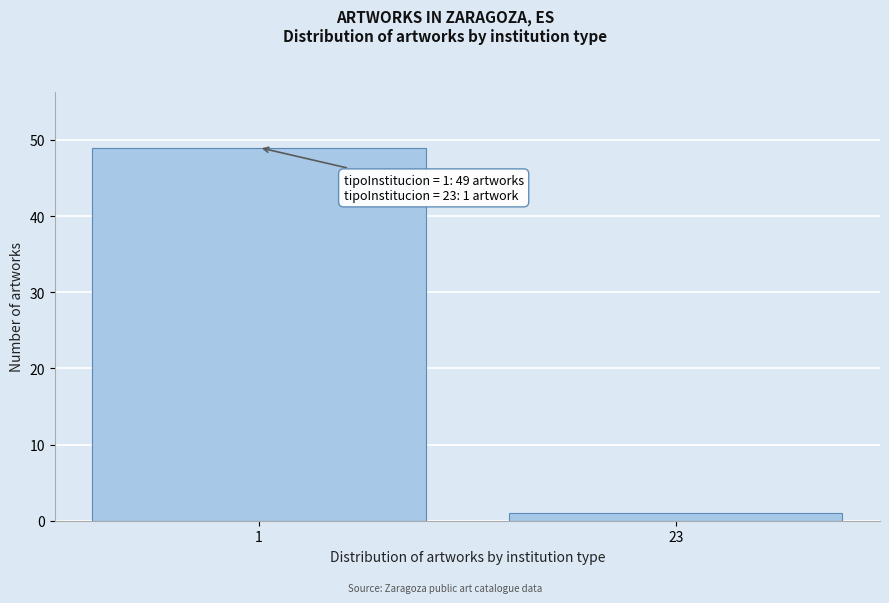

Reading left to right, list all the values displayed in this chart.

49	1